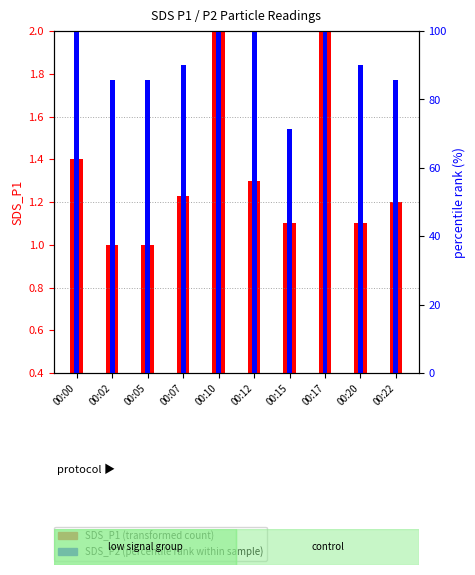

At which category does the chart reach its minimum across all series?

00:02